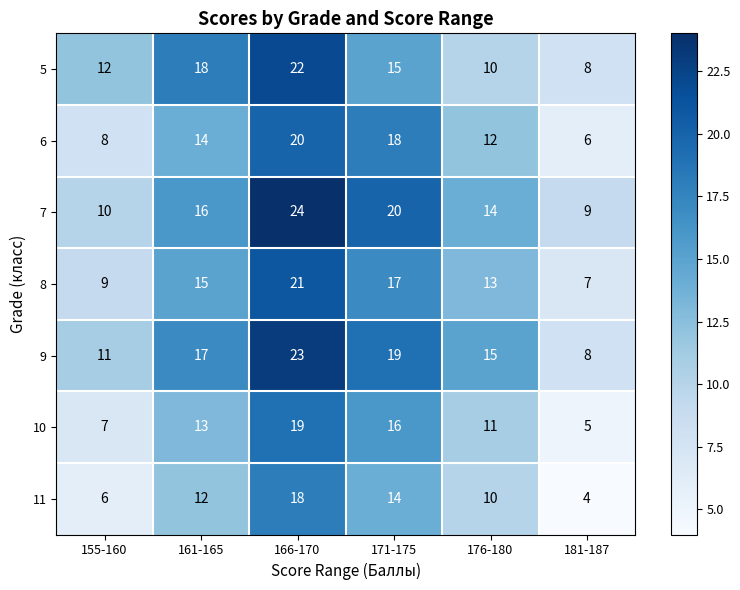

What is the total value across all series at 155-160?

63